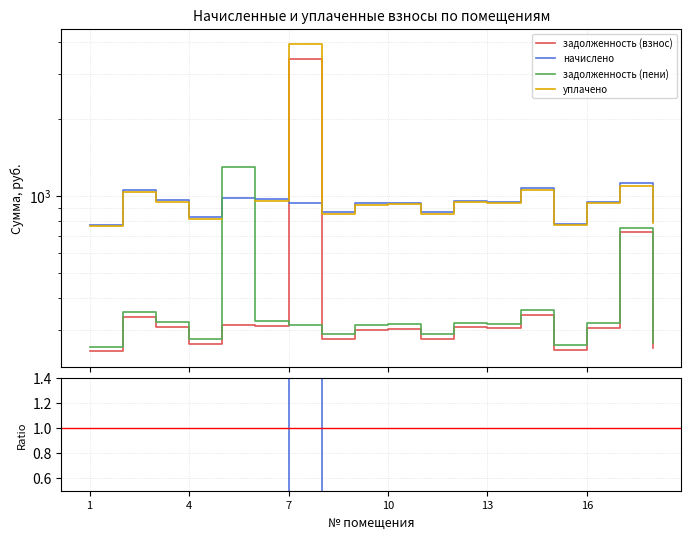

What is the highest value of the начислено series?

1127.5